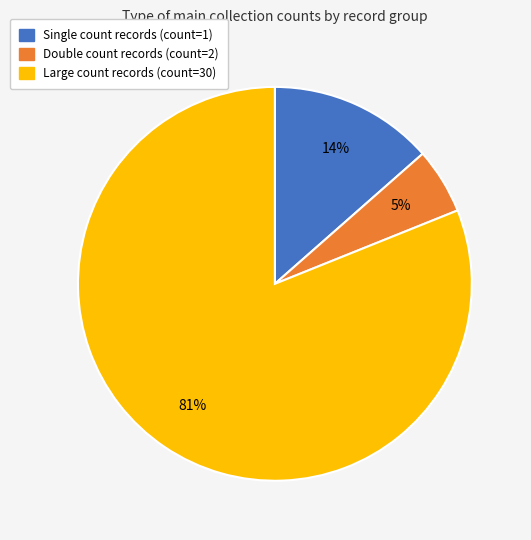

Is there any slice that represents more than half of the pie?

Yes